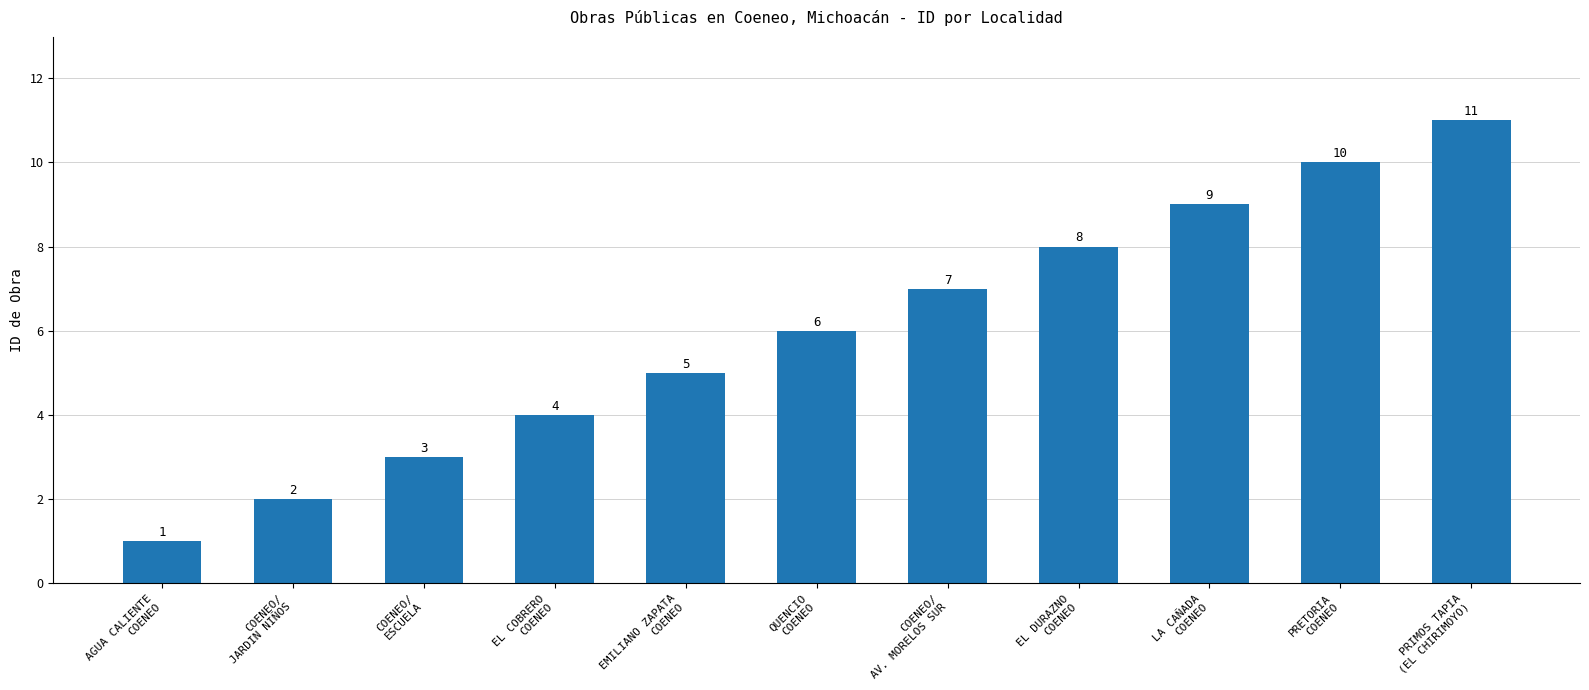

What is the maximum value shown in the chart?

11